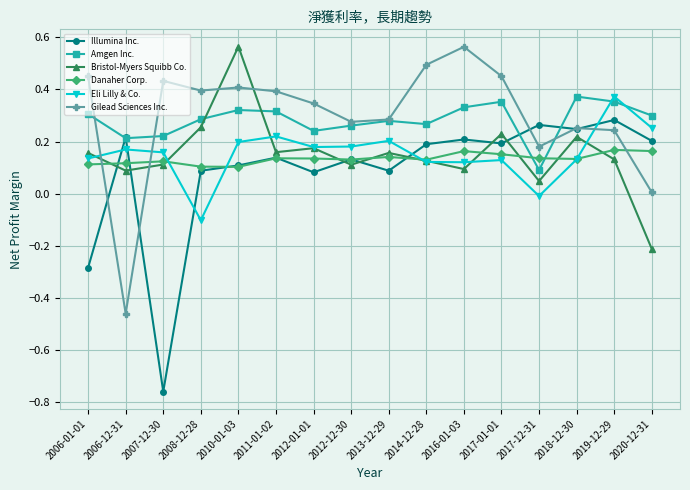

The Illumina Inc. series shows 0.1 at 2018-12-30. True or false?

False